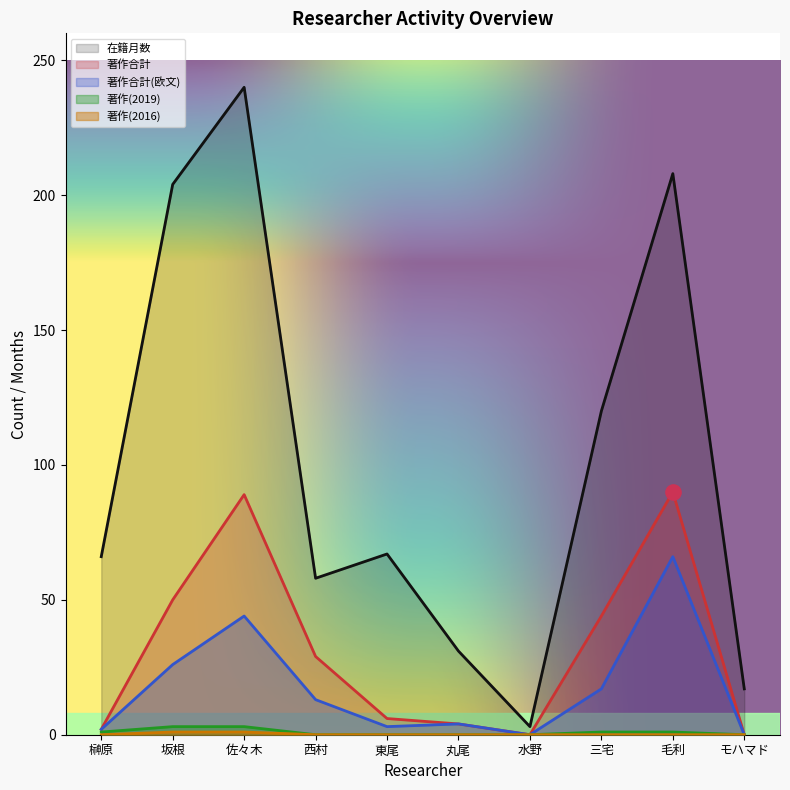

Which series has the largest total across all categories?

在籍月数